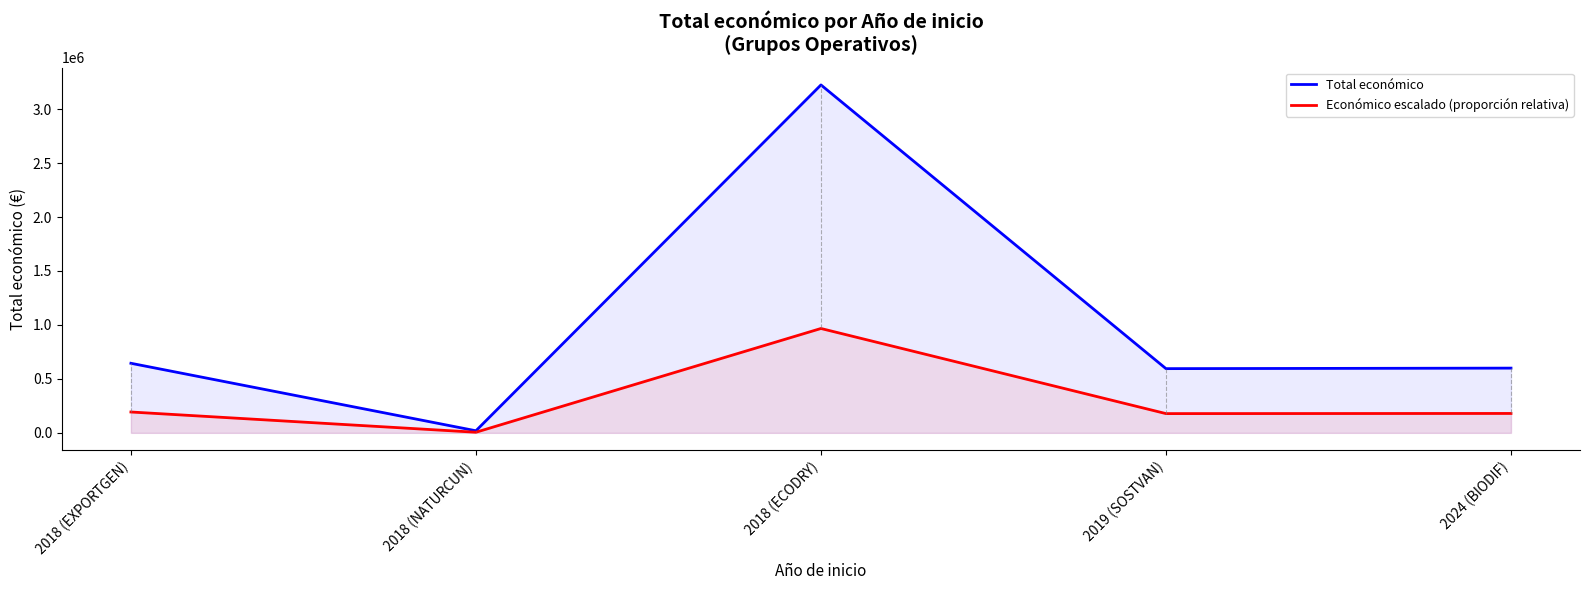

Count the number of categories in the chart.

5